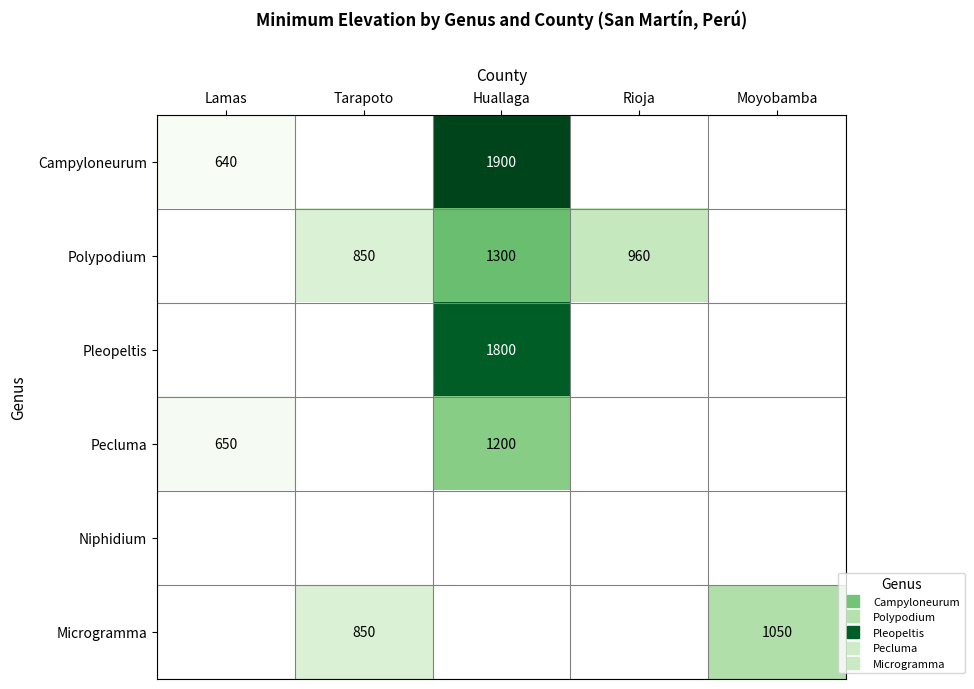

At which category does the chart reach its peak across all series?

Huallaga